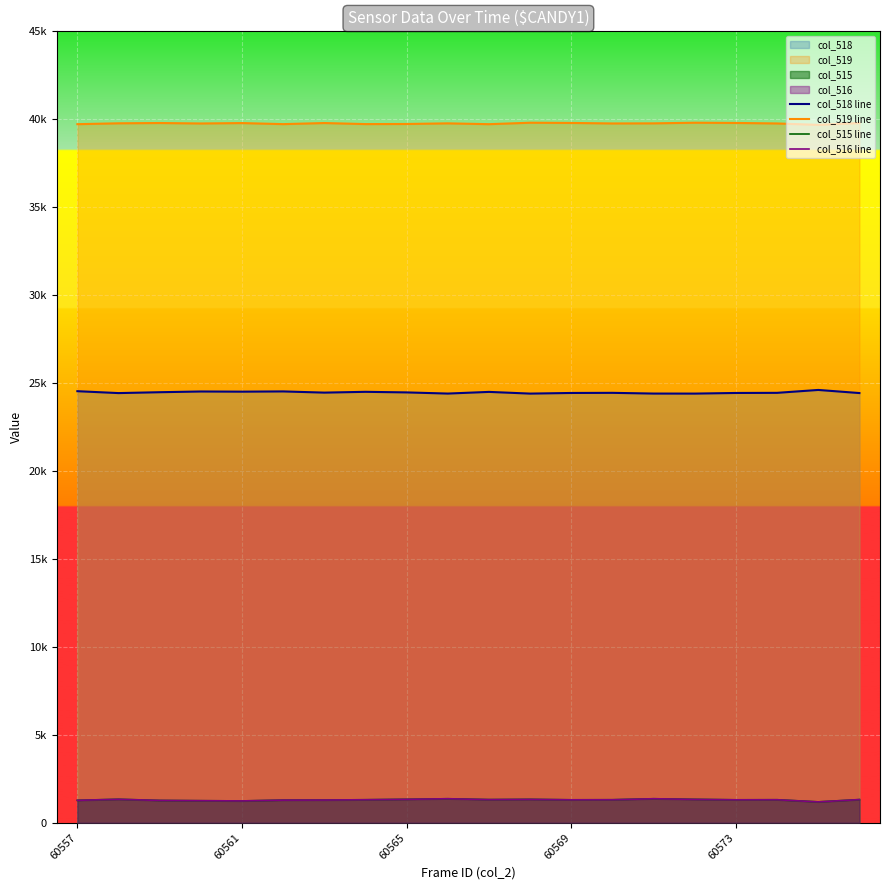

True or false: col_516 line and col_515 line intersect in this chart.

False